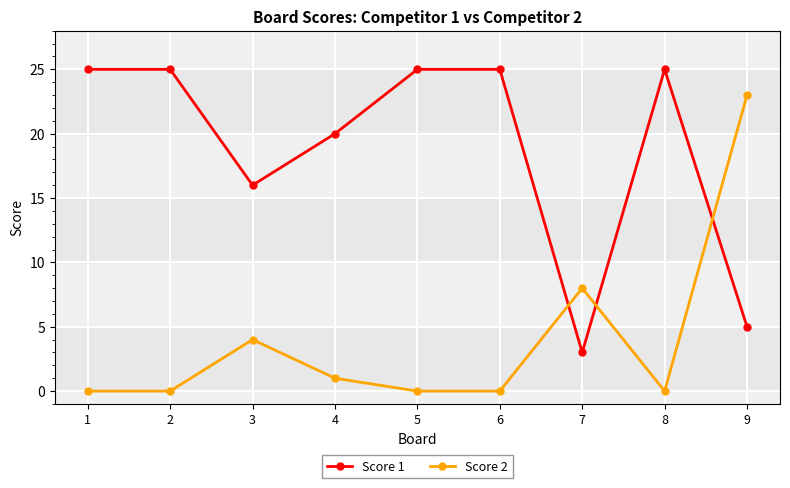

Between which two adjacent categories do Score 2 and Score 1 first intersect?

6 and 7